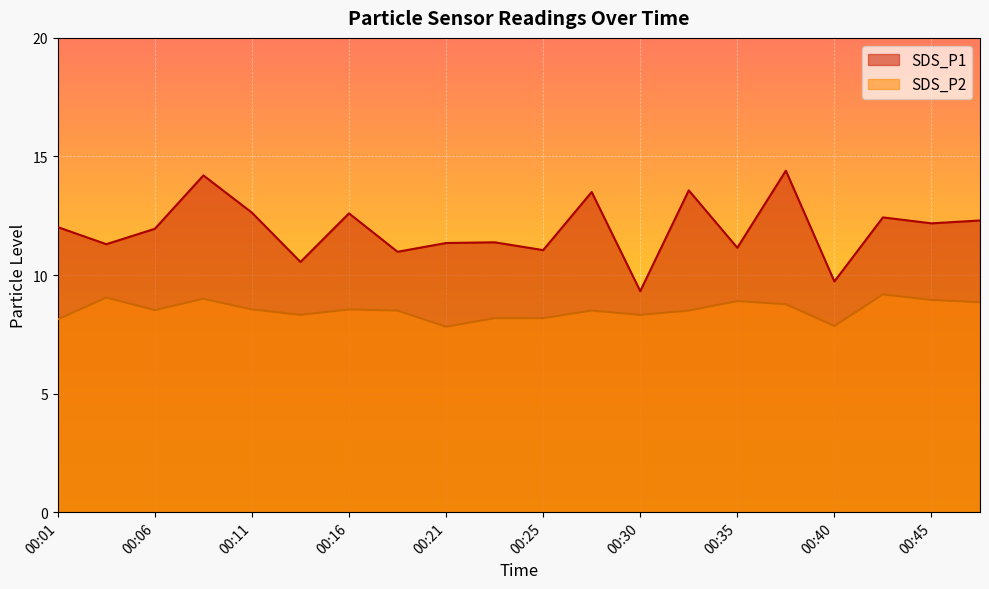

Reading left to right, extract all data points from this chart.

SDS_P1: 12.0	11.3	11.9	14.2	12.6	10.6	12.6	11.0	11.3	11.4	11.1	13.5	9.3	13.6	11.2	14.4	9.7	12.4	12.2	12.3
SDS_P2: 8.1	9.1	8.5	9.0	8.6	8.3	8.6	8.5	7.8	8.2	8.2	8.5	8.3	8.5	8.9	8.8	7.8	9.2	8.9	8.8